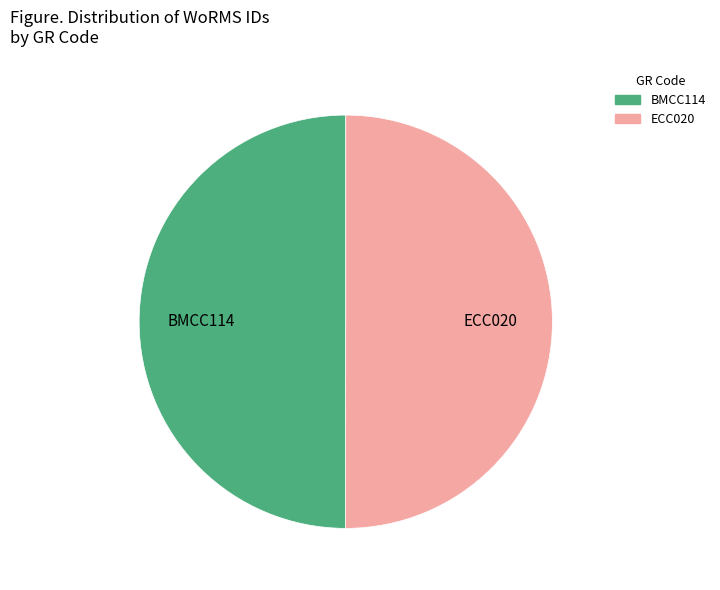

Combined, do BMCC114 and ECC020 account for over 50%?

Yes